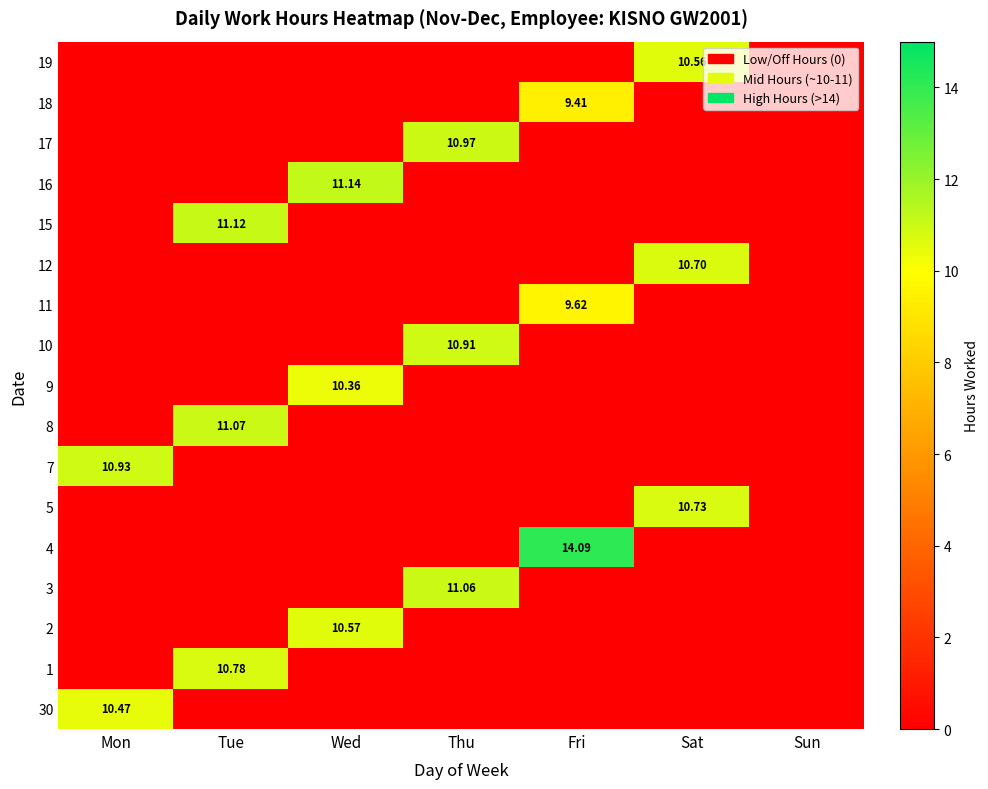

What is the difference between the maximum and minimum values in the 3 series?

11.1